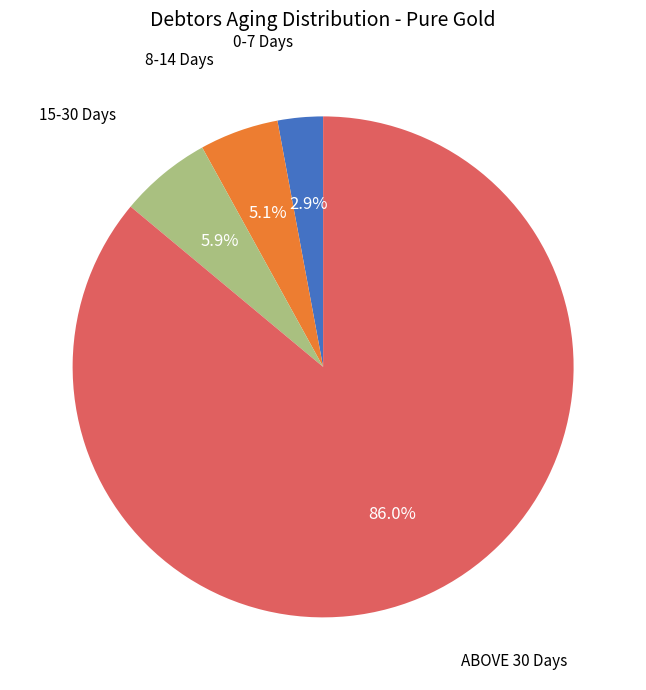

Is there any slice that represents more than half of the pie?

Yes